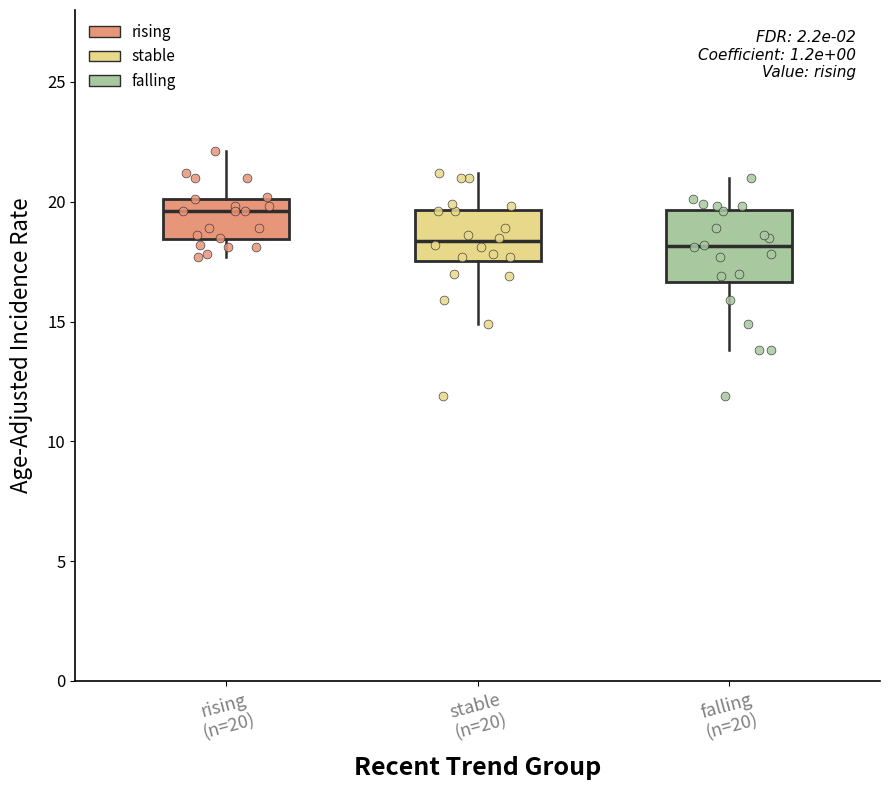

Which box is the tallest, from its lower edge to its upper edge?

falling (n=20)